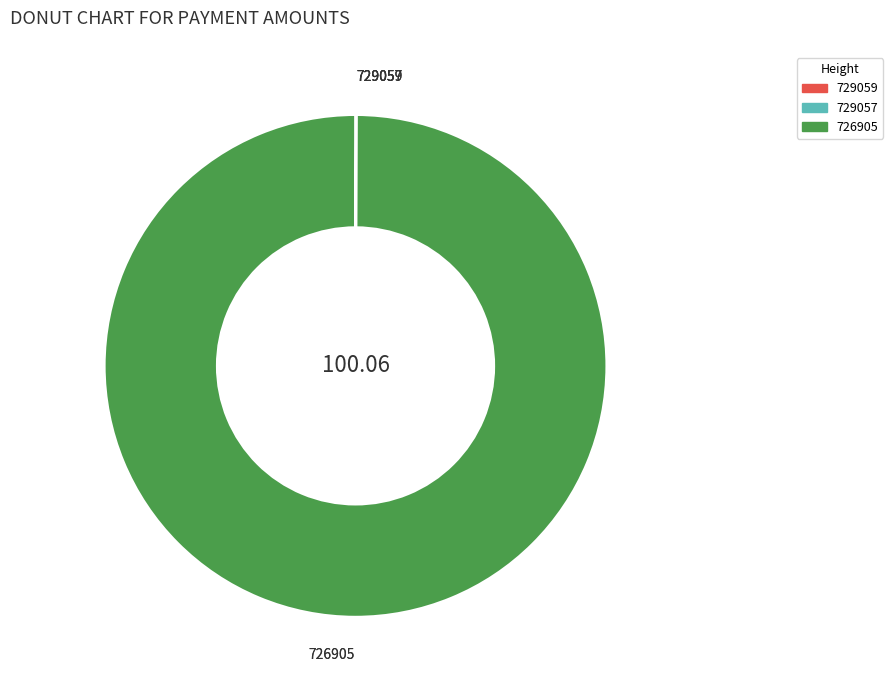

What is the majority slice?

726905